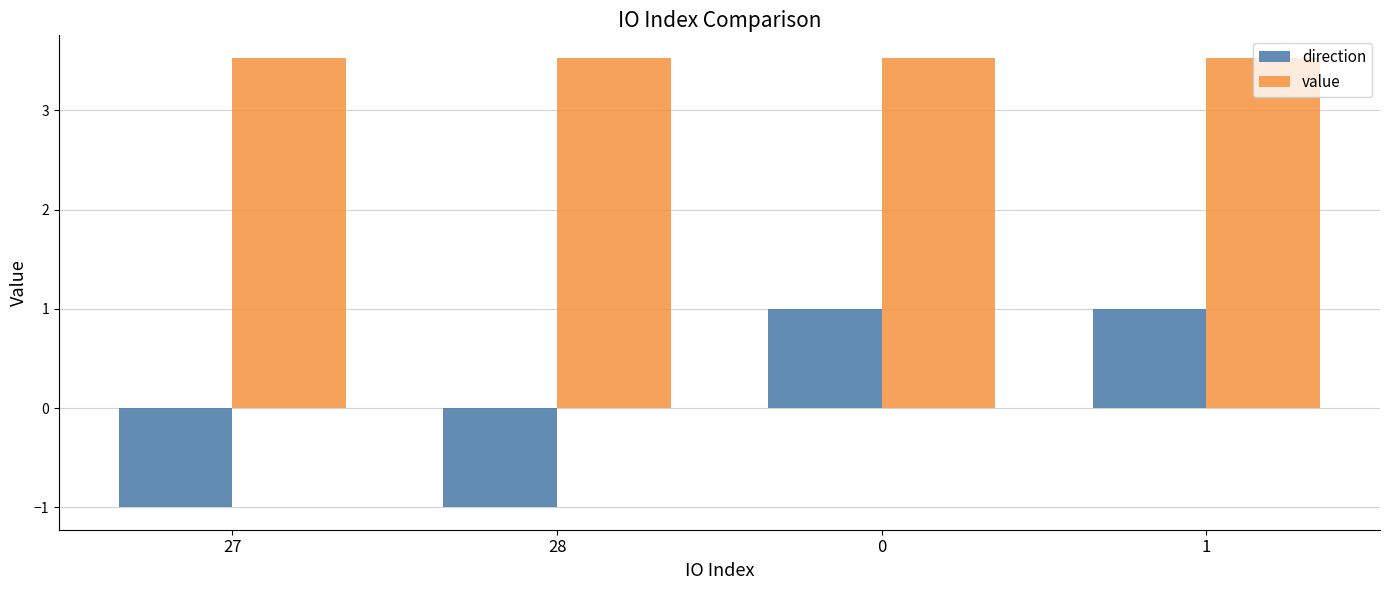

What is the minimum value for value?

3.5